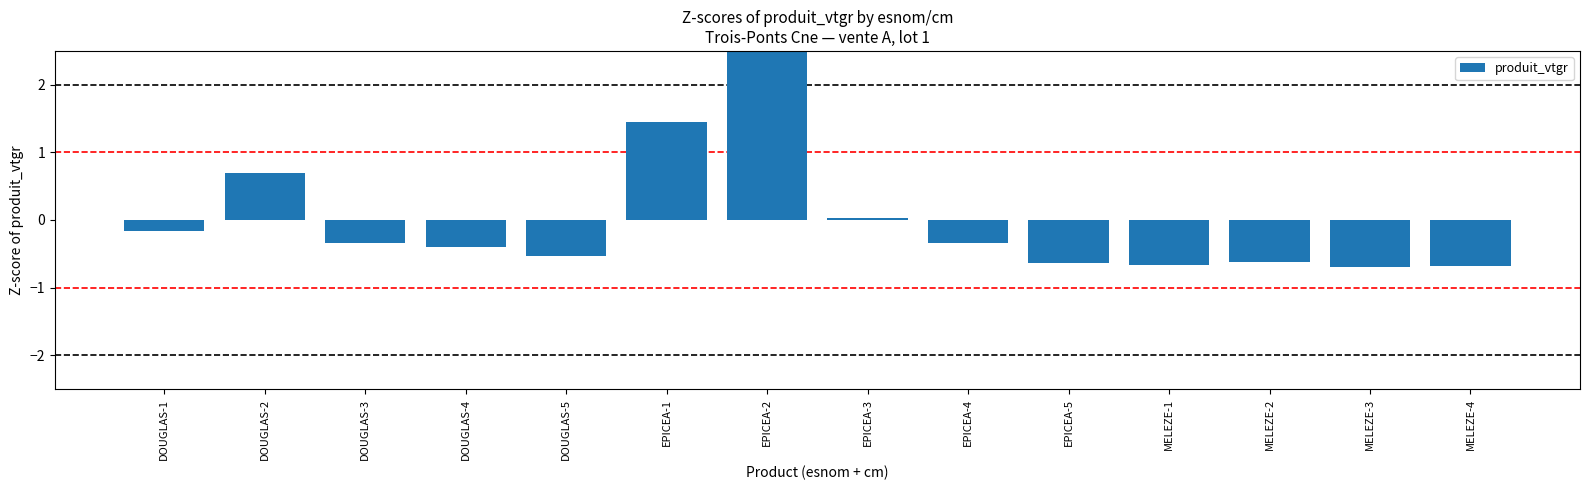

Is it true that the value at EPICEA-3 is 0.0?

False